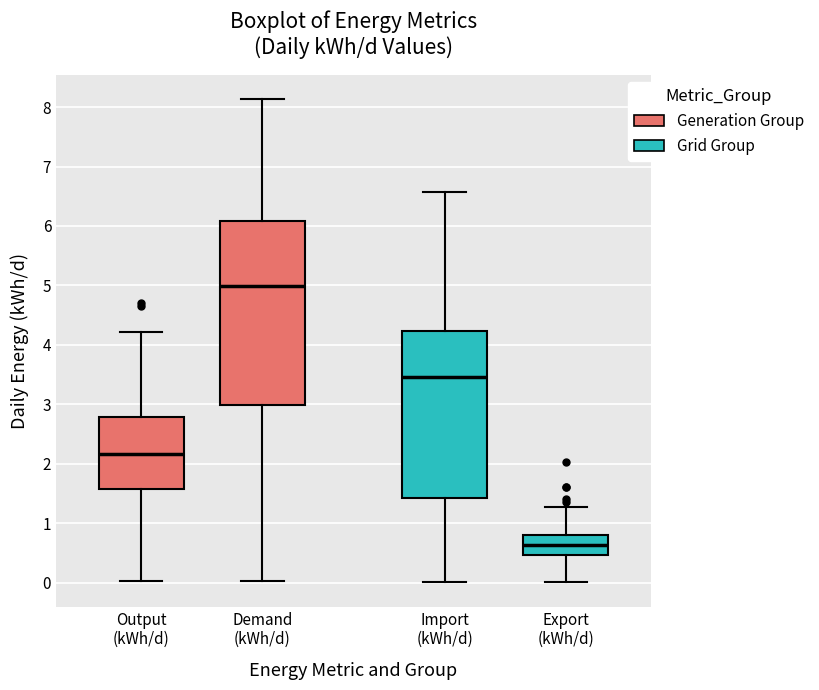

Which box is the tallest, from its lower edge to its upper edge?

Demand (kWh/d)